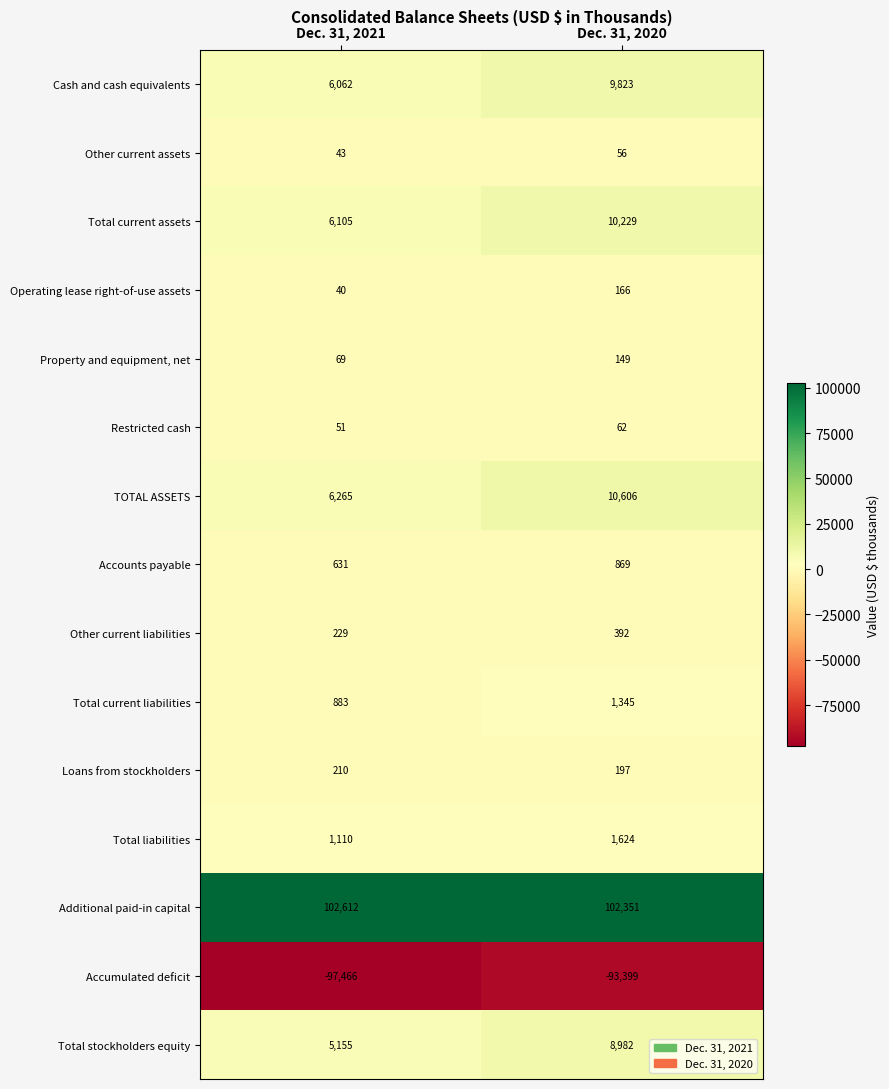

How many categories are shown in the chart?

2